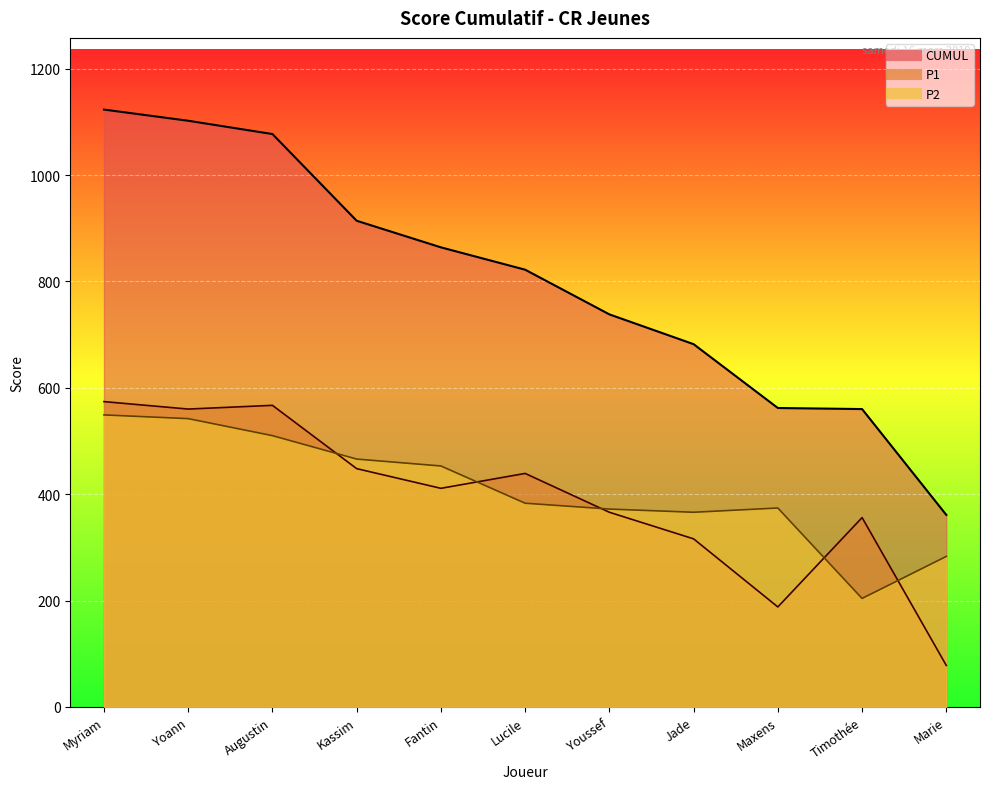

The value of CUMUL at Fantin is 1485. True or false?

False